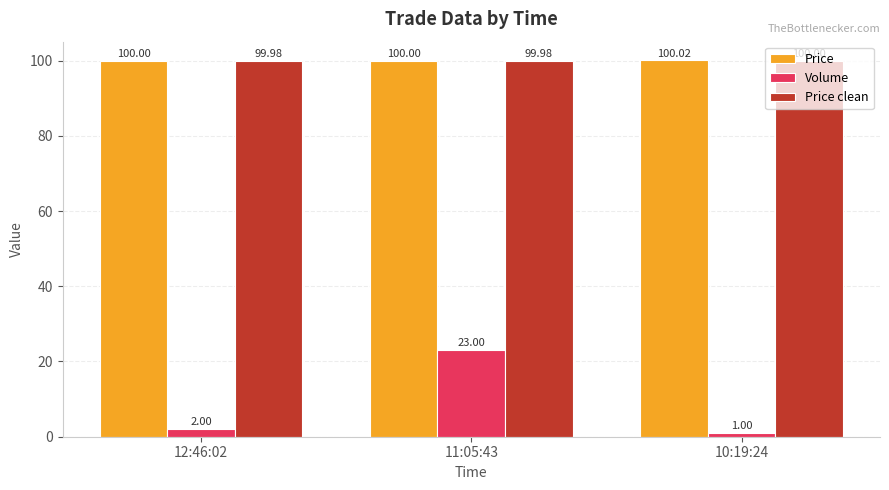

At which category is the sum across all series the highest?

11:05:43